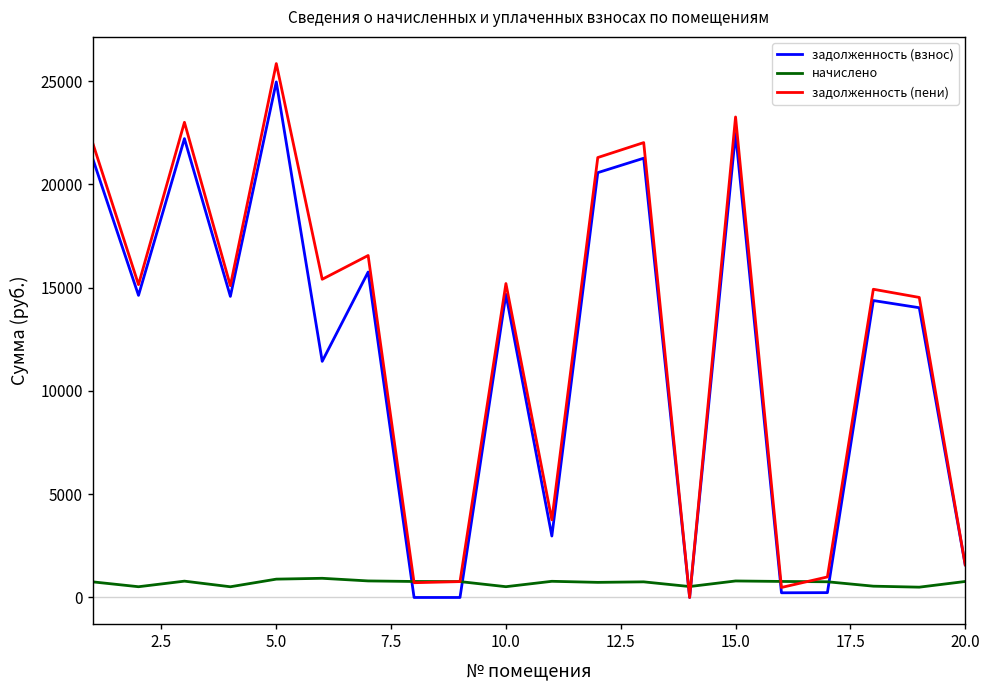

True or false: задолженность (пени) has more than 0 interior local peaks.

True